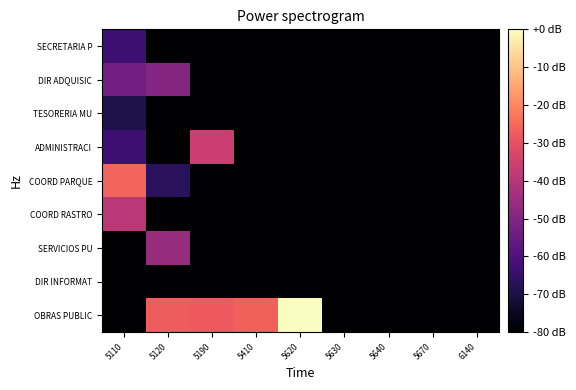

Which has a higher value, 5640 or 5670?

5640